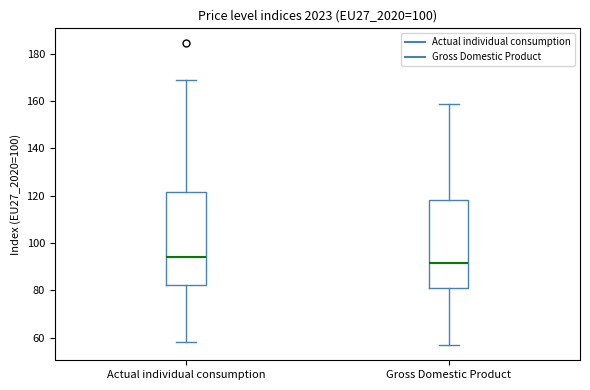

Which box's median line is the highest?

Actual individual consumption